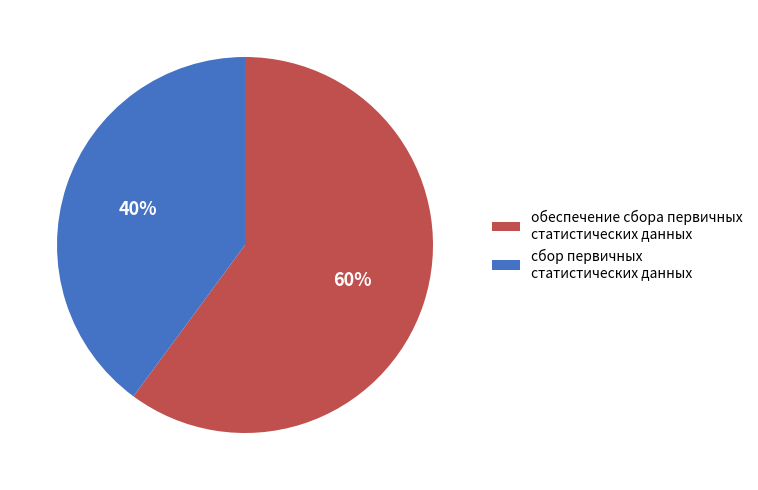

True or false: обеспечение сбора первичных статистических данных accounts for 60% of the total.

True